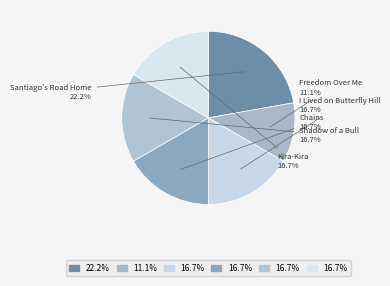

What percentage is the I Lived on Butterfly Hill slice, to the nearest percent?

17%